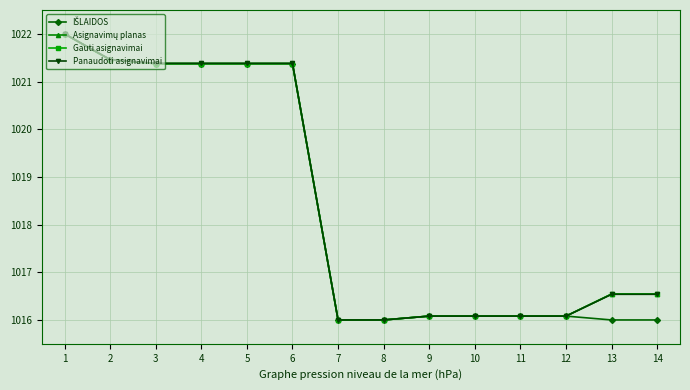

What is the value of the Asignavimų planas point at the 11th from the left?

1016.1